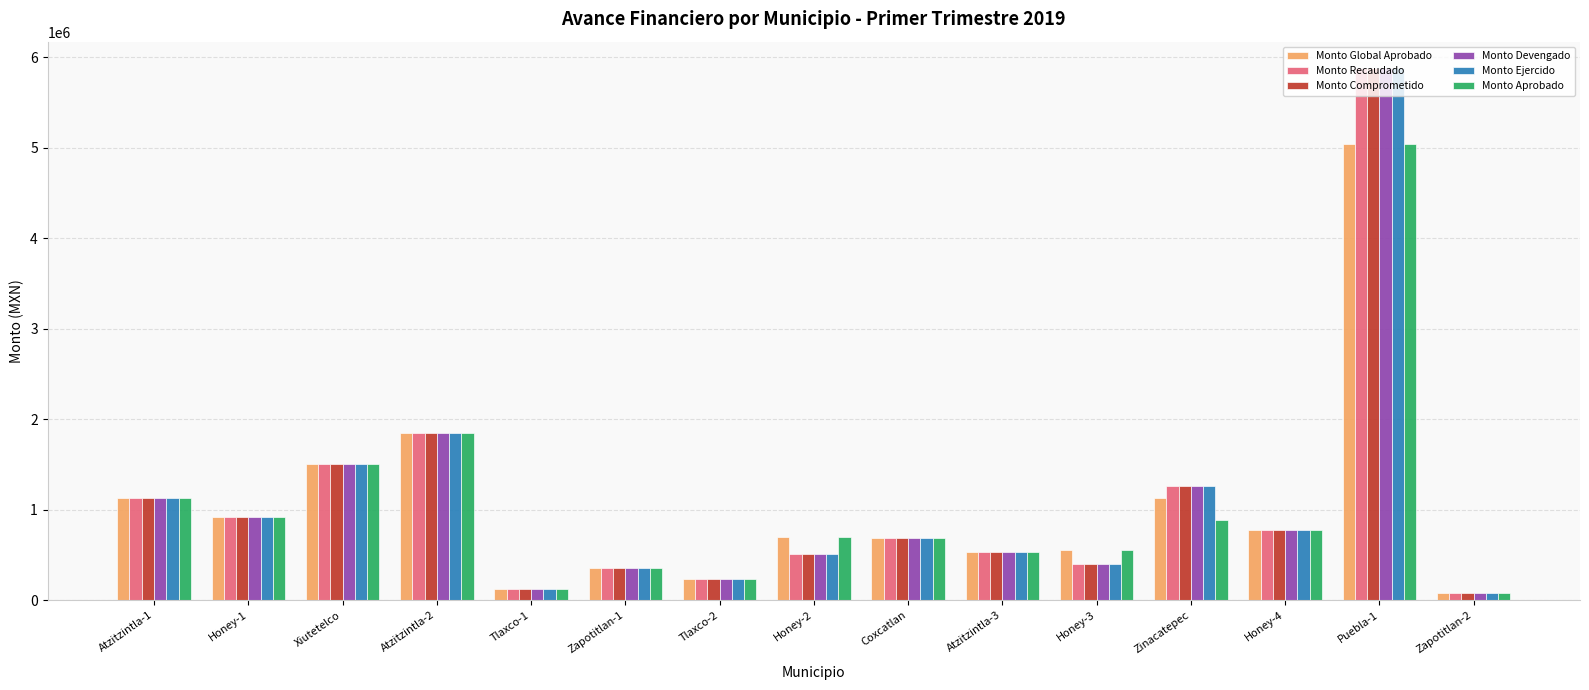

What is the greatest value displayed?

5876157.6